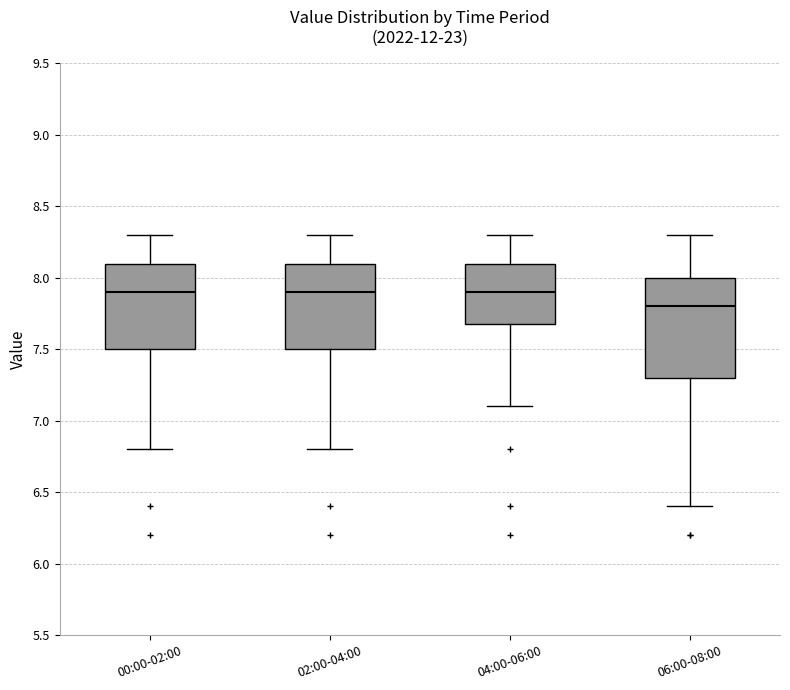

Reading left to right, read every box against the y-axis: the position of its median line, the range the box covers, and the ends of its whiskers. The values are not printed on the chart, so give them approximately, as read against the axis.

00:00-02:00: median 7.9, box 7.5 to 8.1, whiskers 6.8 to 8.3
02:00-04:00: median 7.9, box 7.5 to 8.1, whiskers 6.8 to 8.3
04:00-06:00: median 7.9, box 7.7 to 8.1, whiskers 7.1 to 8.3
06:00-08:00: median 7.8, box 7.3 to 8.0, whiskers 6.4 to 8.3